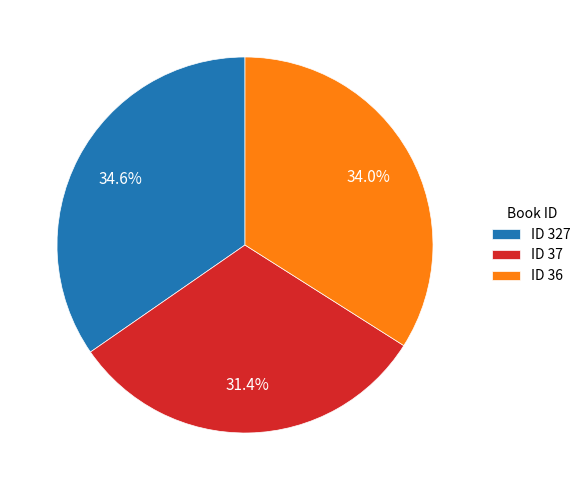

Approximately how many times larger is the value at ID 37 compared to ID 36?

0.9